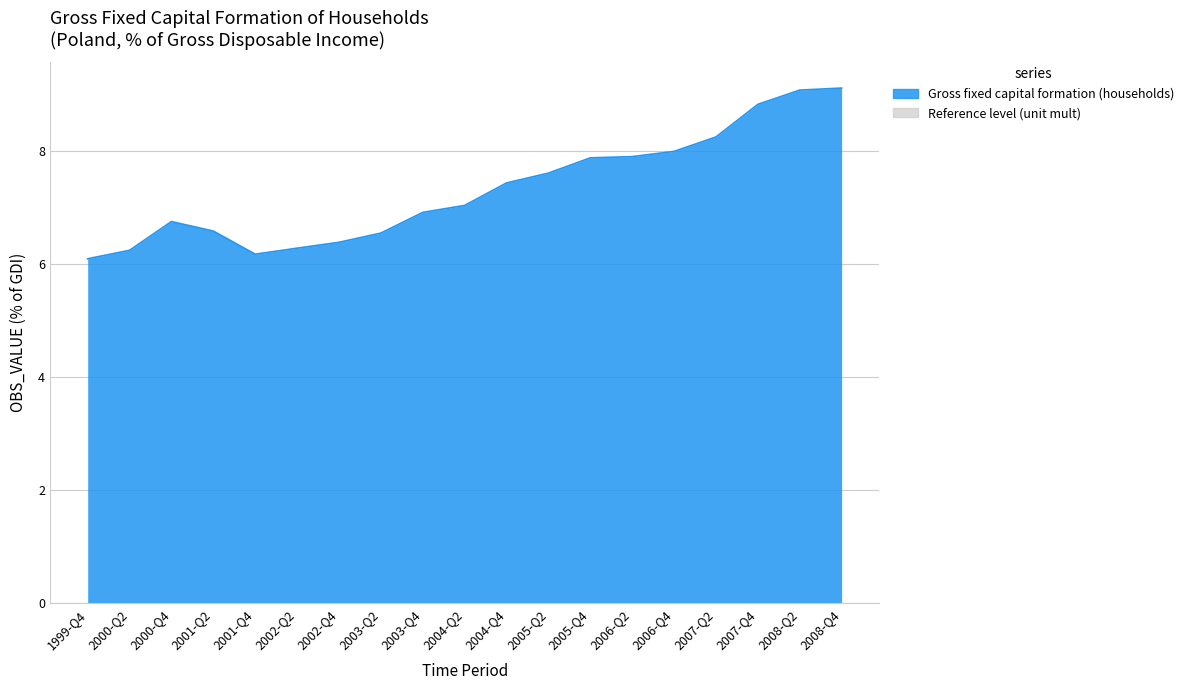

How many points are higher than both their immediate neighbors (excluding endpoints)?

1